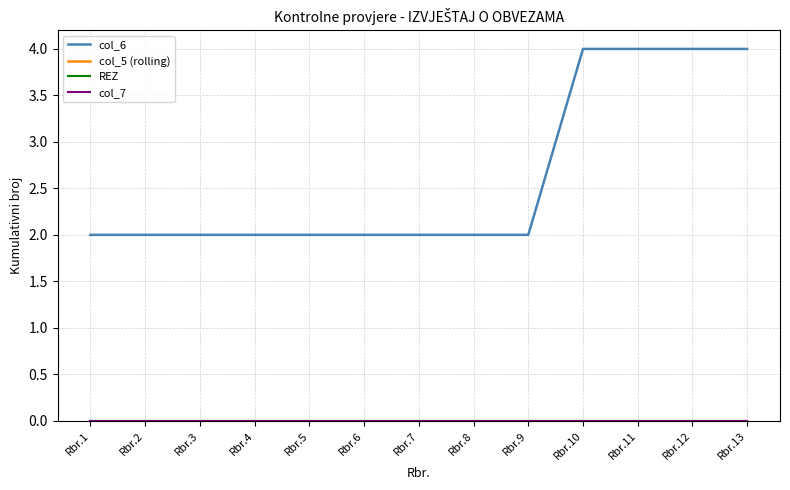

Which series has the largest total across all categories?

col_6